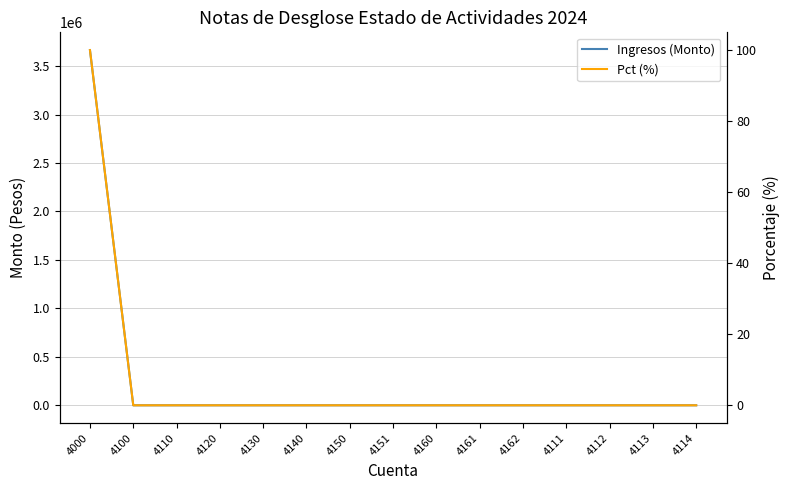

True or false: Ingresos (Monto) and Pct (%) intersect in this chart.

False